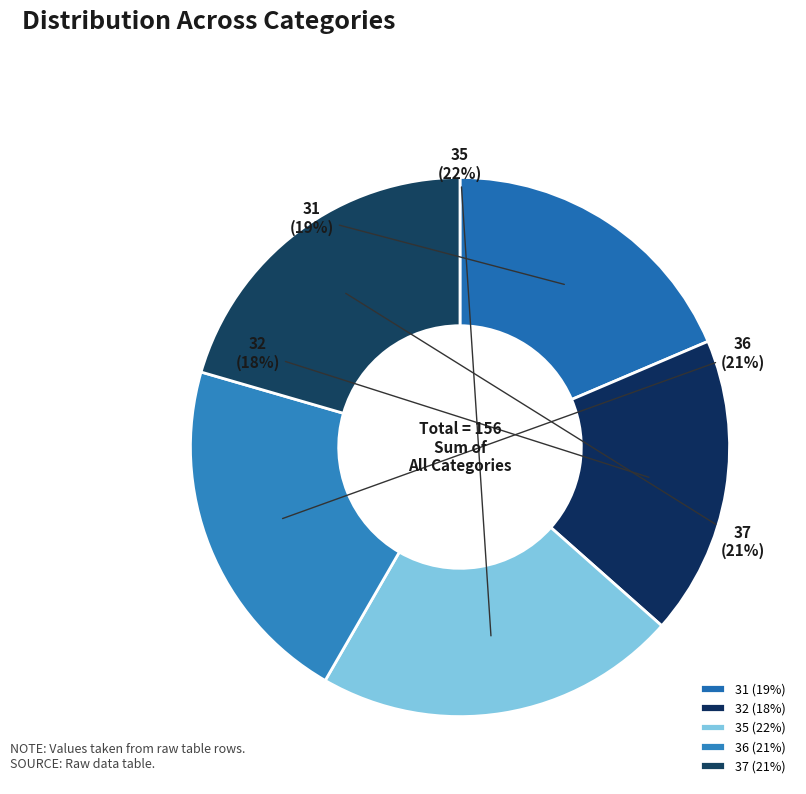

Which category has the smallest portion of the pie?

32